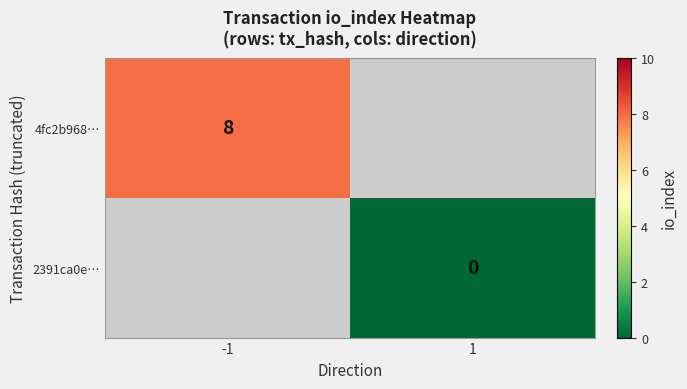

Is the value of 2391ca0e… at 1 greater than the value of 4fc2b968… at -1?

No